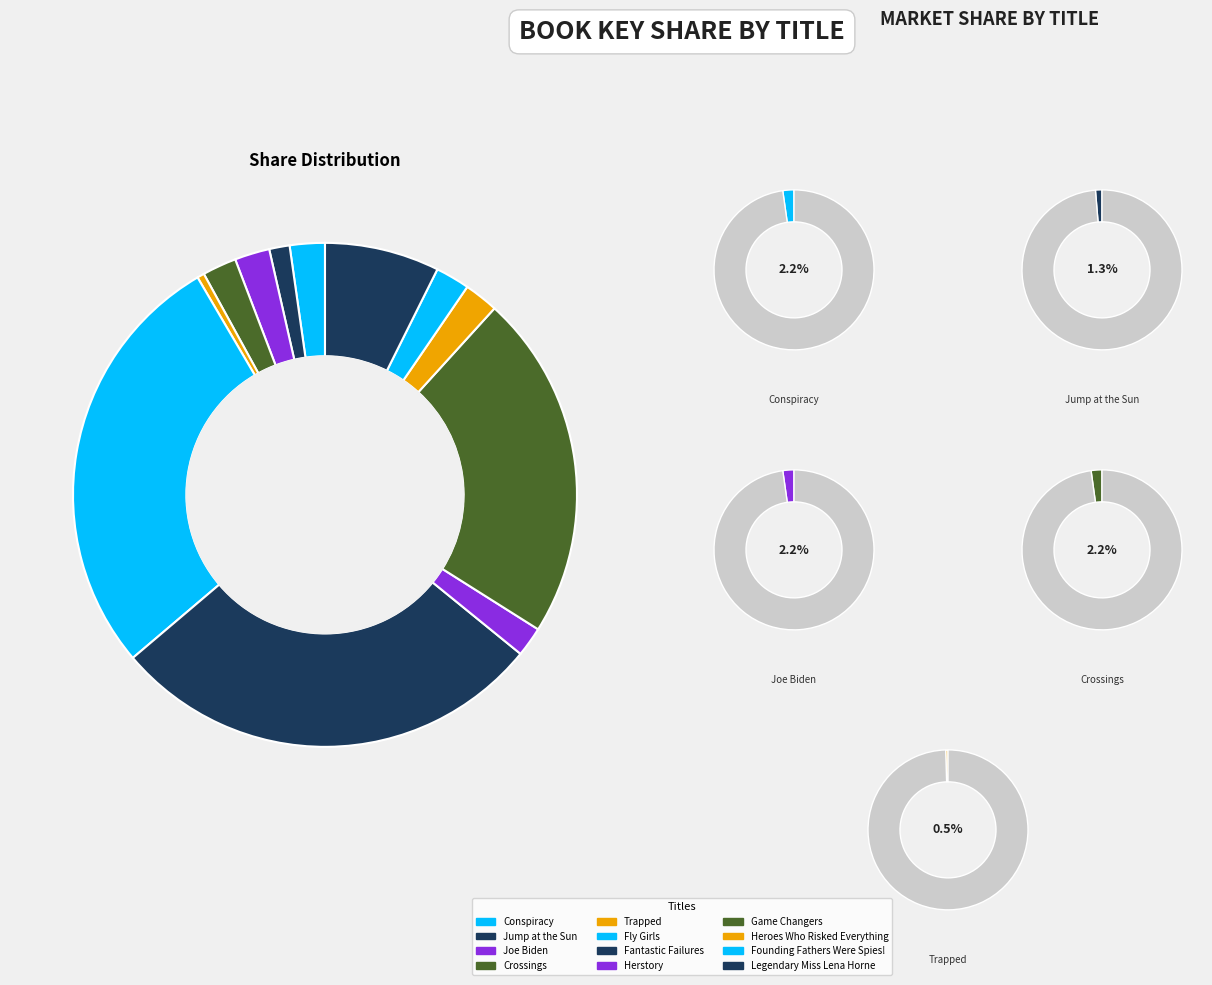

Which category has the smallest portion of the pie?

Trapped